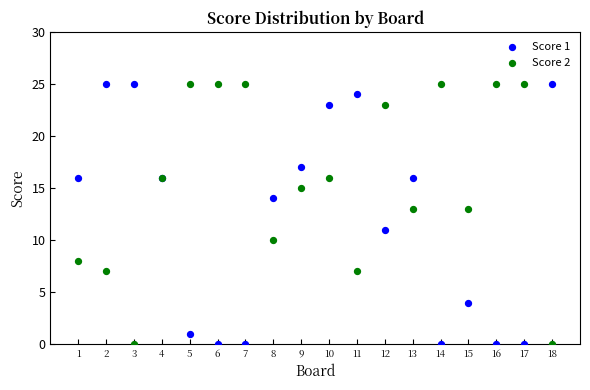

What is the X range (max minus min) for the scatter plot?

17